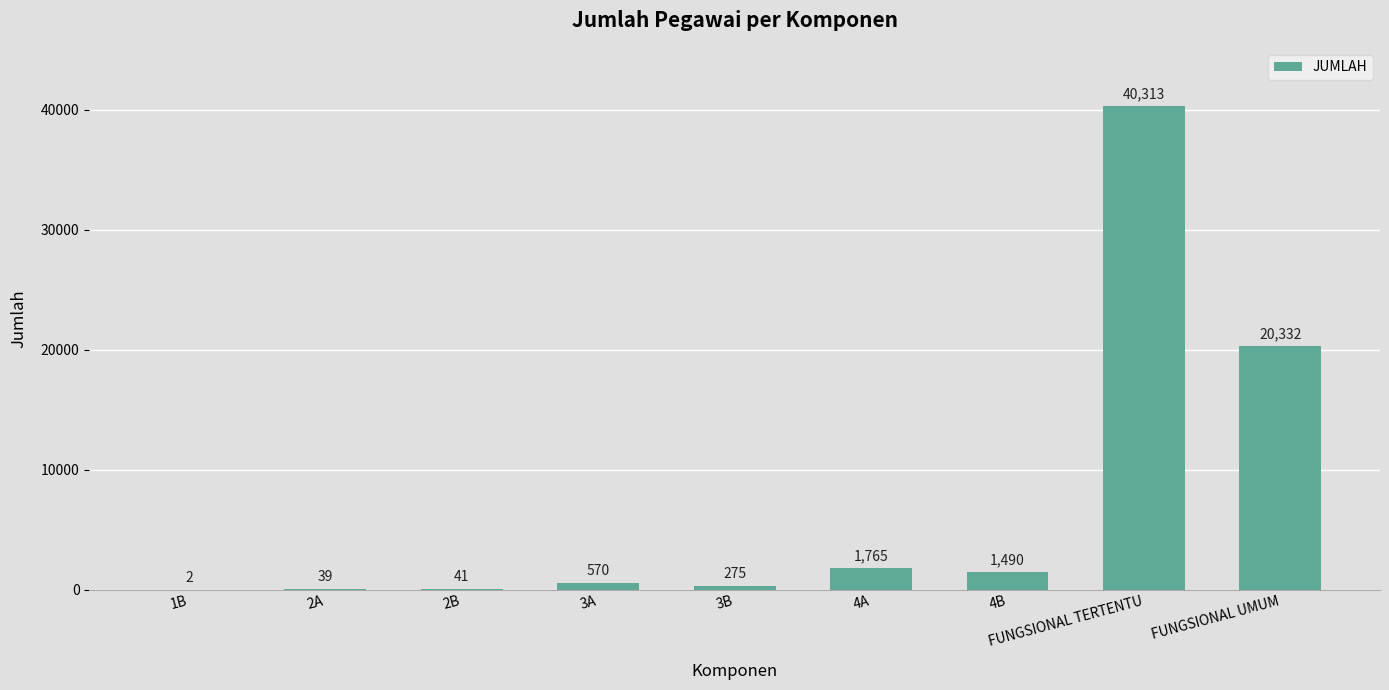

How many series are shown in this chart?

1